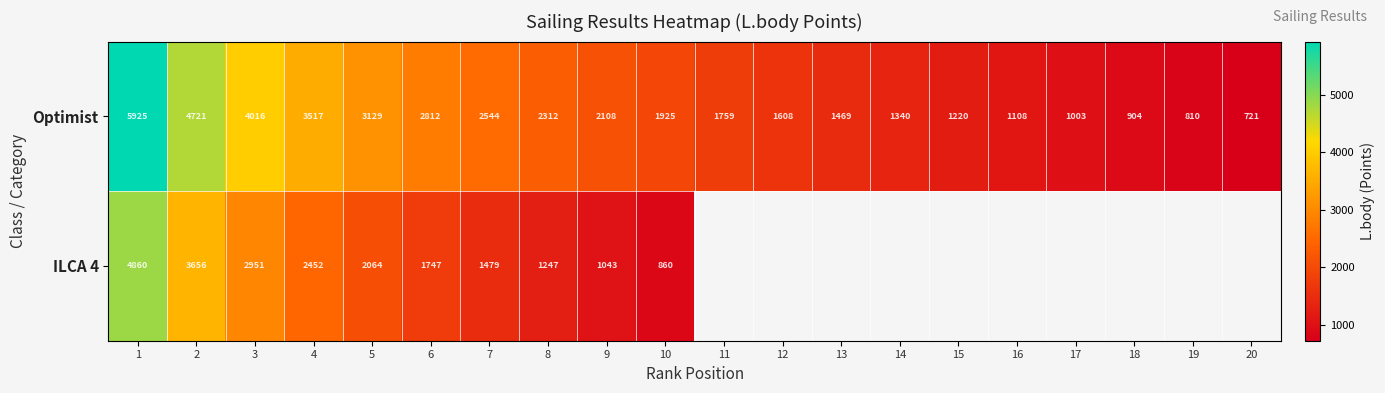

Is the value of Optimist at 18 greater than the value of ILCA 4 at 3?

No